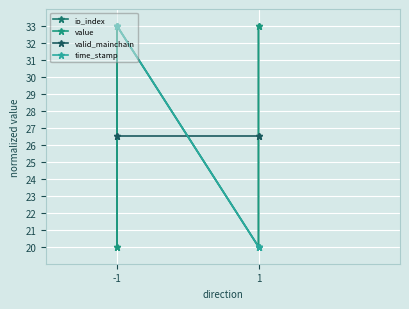

Does the chart display data point markers on the line(s)?

Yes